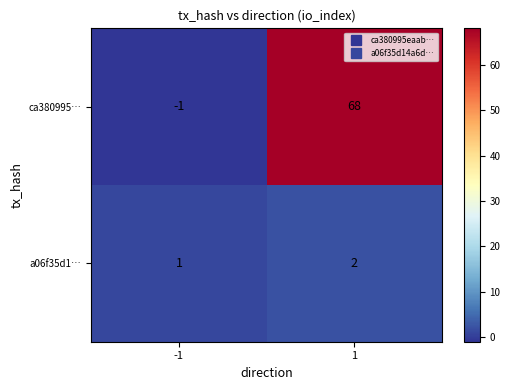

True or false: a06f35d1… has a value of 2 at 1.

True